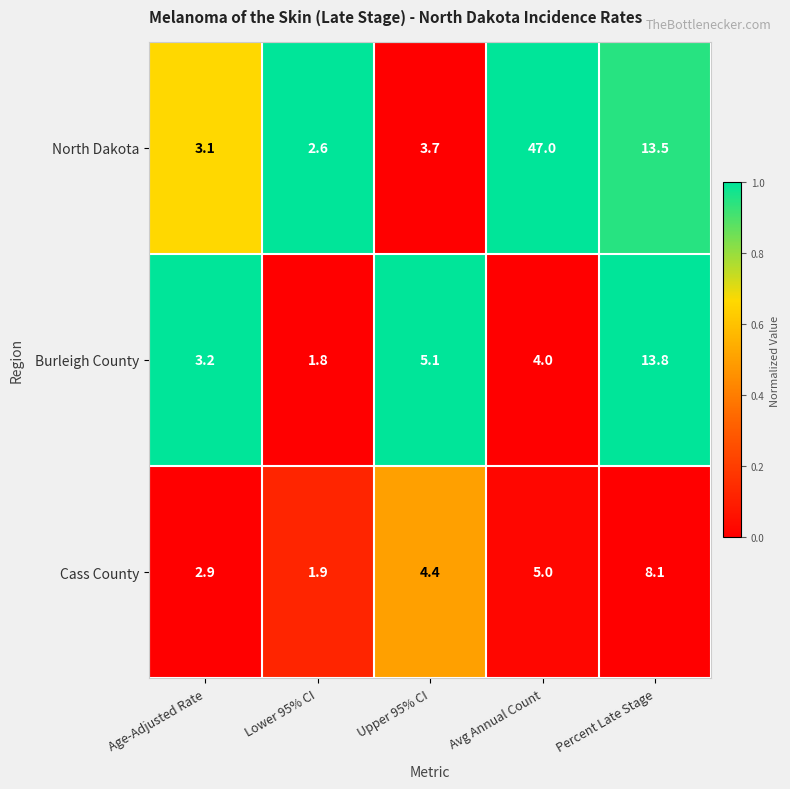

What is the sum of the Burleigh County values at Lower 95% CI and Upper 95% CI?

6.9